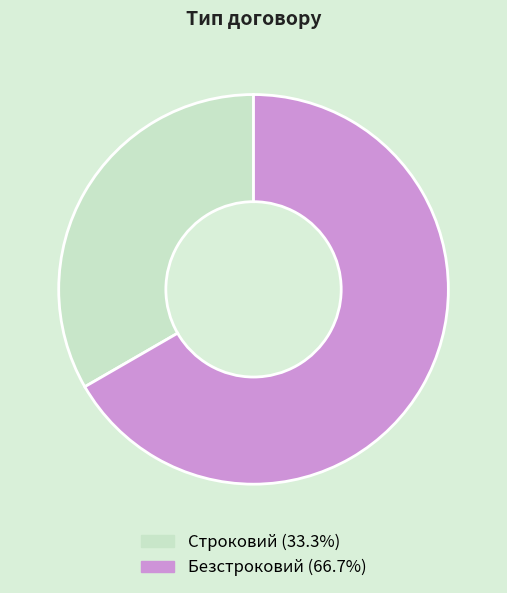

Is the sum of Безстроковий and Строковий greater than half?

Yes